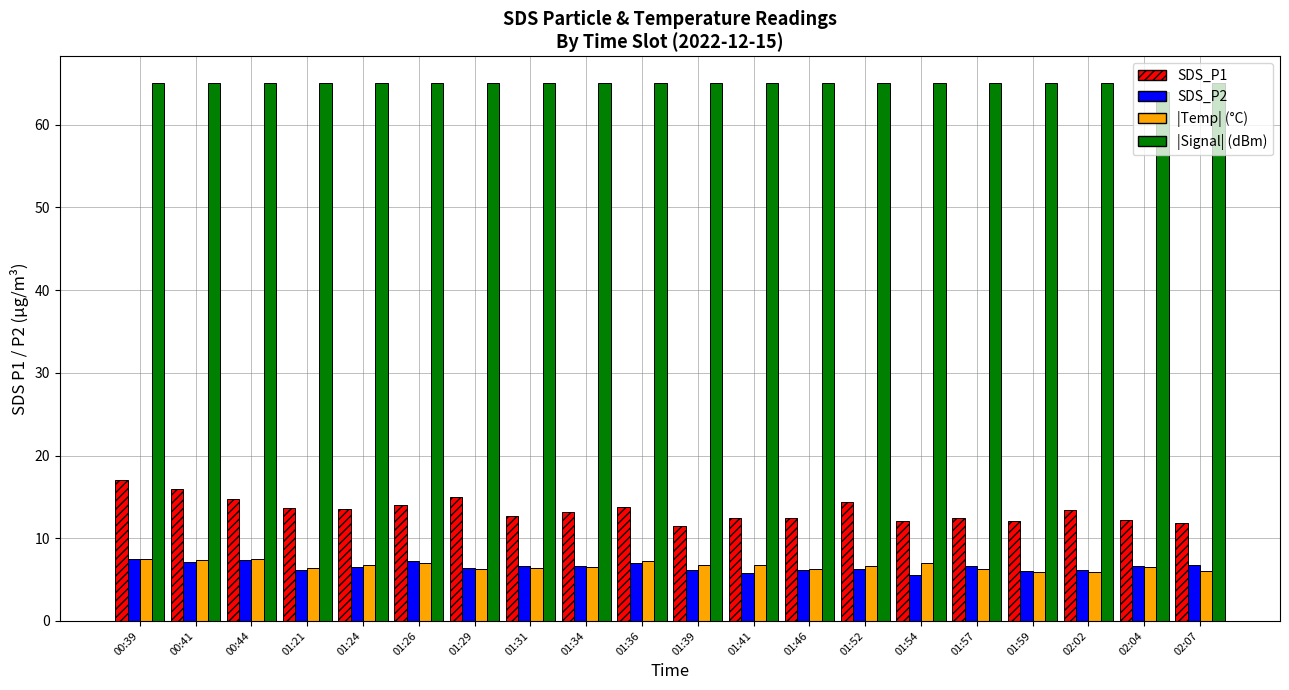

What is the difference between the second highest and second lowest values in the |Temp| (°C) series?

1.6